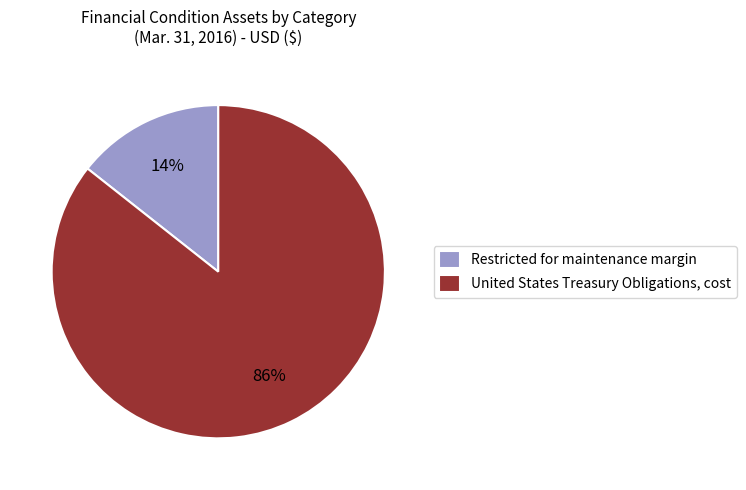

To the nearest percent, what portion does Restricted for maintenance margin represent?

14%